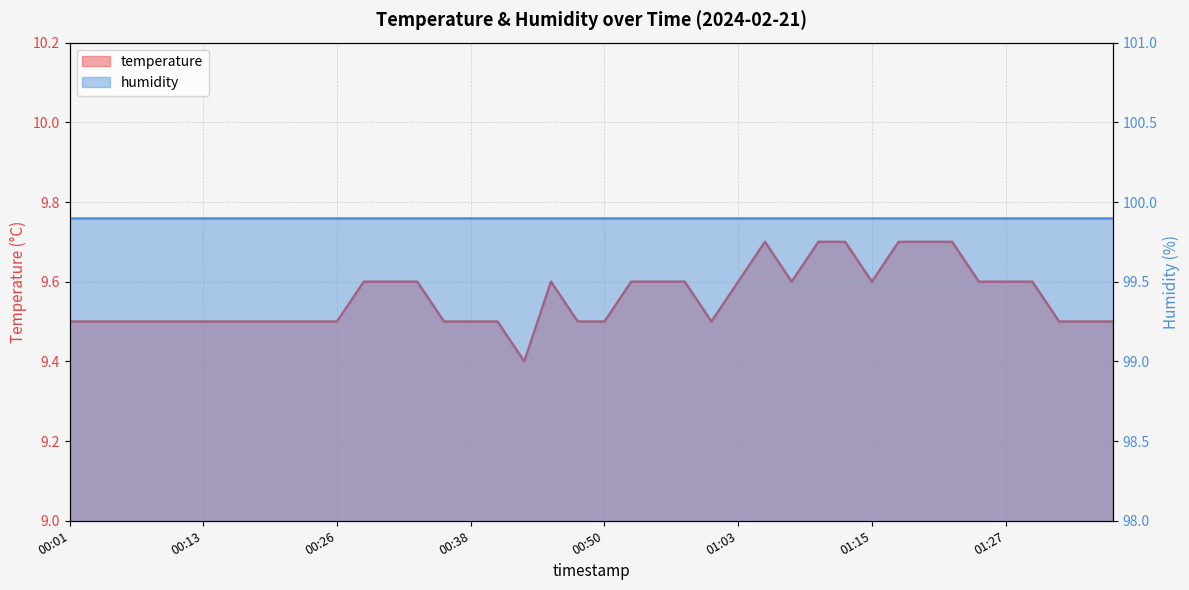

True or false: humidity has more than 1 points higher than both neighbors.

False